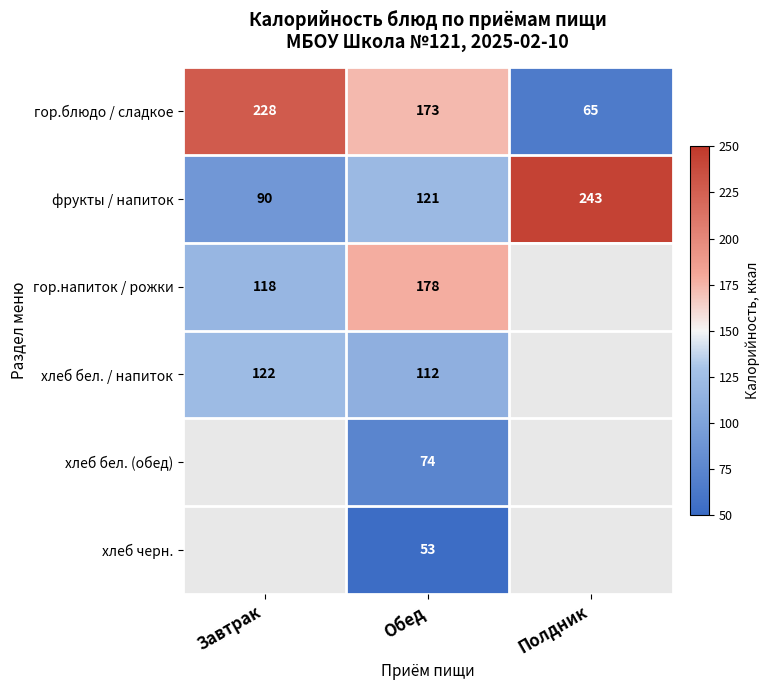

True or false: гор.блюдо / сладкое has a value of 173 at Обед.

True